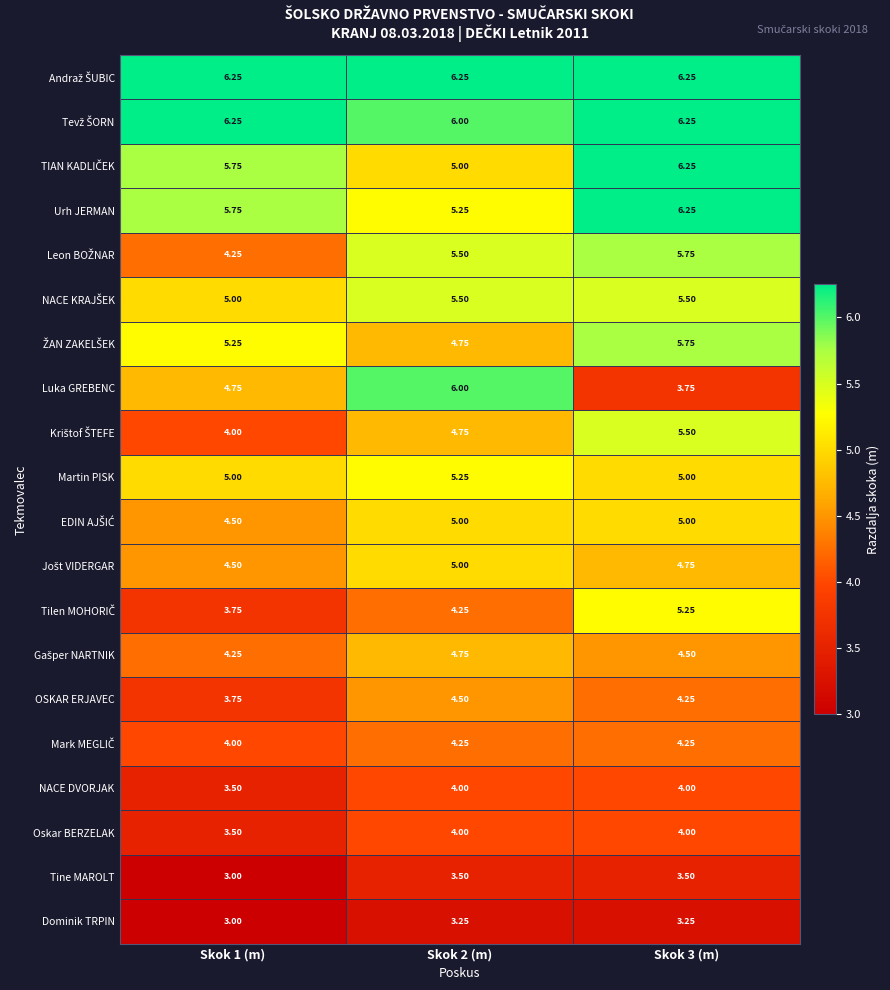

Which series has the largest range (max minus min)?

Luka GREBENC